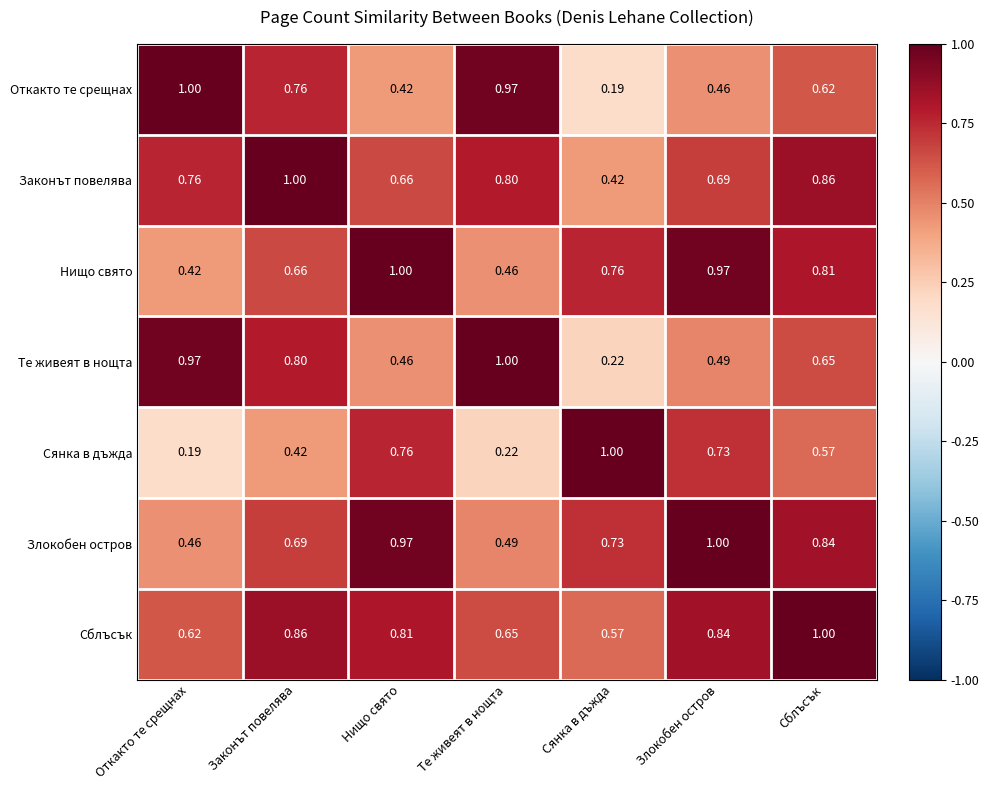

Which series changed the most between Нищо свято and Злокобен остров?

Откакто те срещнах